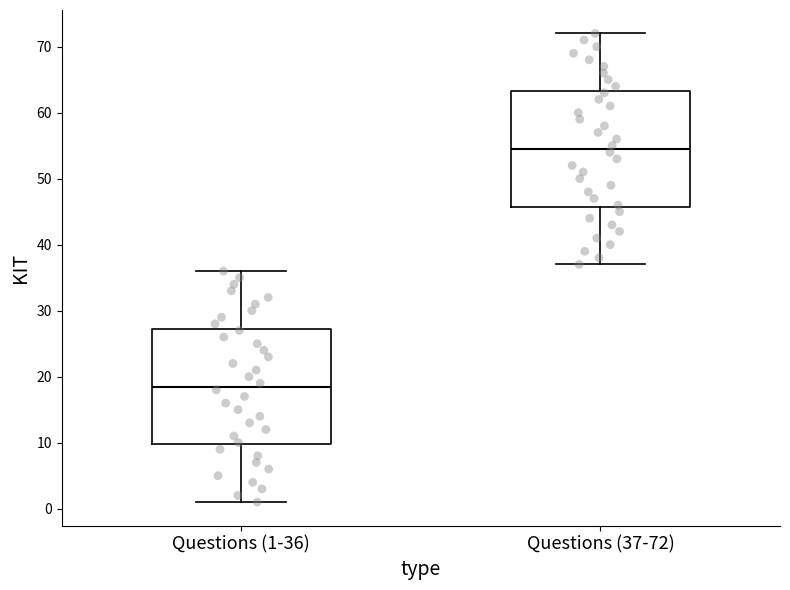

Reading left to right, read every box against the y-axis: the position of its median line, the range the box covers, and the ends of its whiskers. The values are not printed on the chart, so give them approximately, as read against the axis.

Questions (1-36): median 19, box 10 to 27, whiskers 1 to 36
Questions (37-72): median 55, box 46 to 63, whiskers 37 to 72